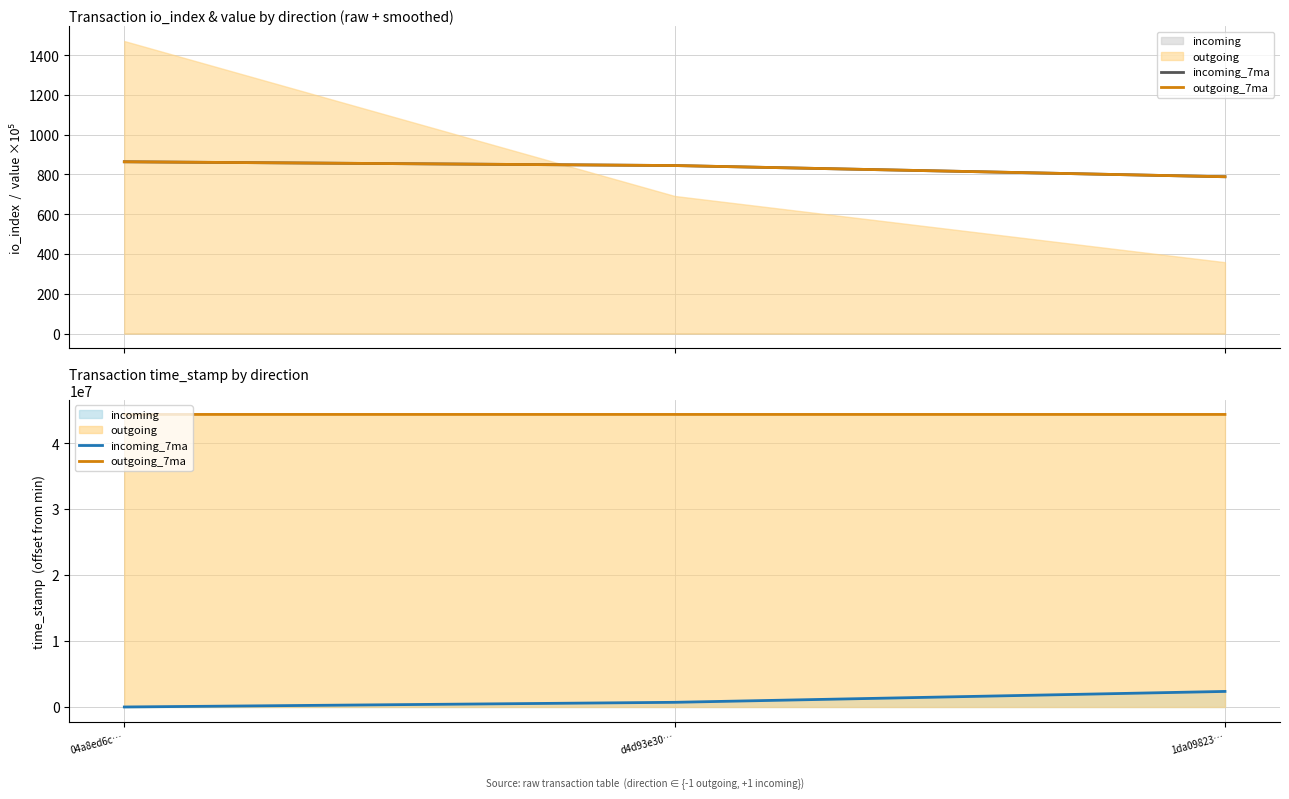

What is the difference between the maximum and second lowest values in the incoming_7ma series?

1650160